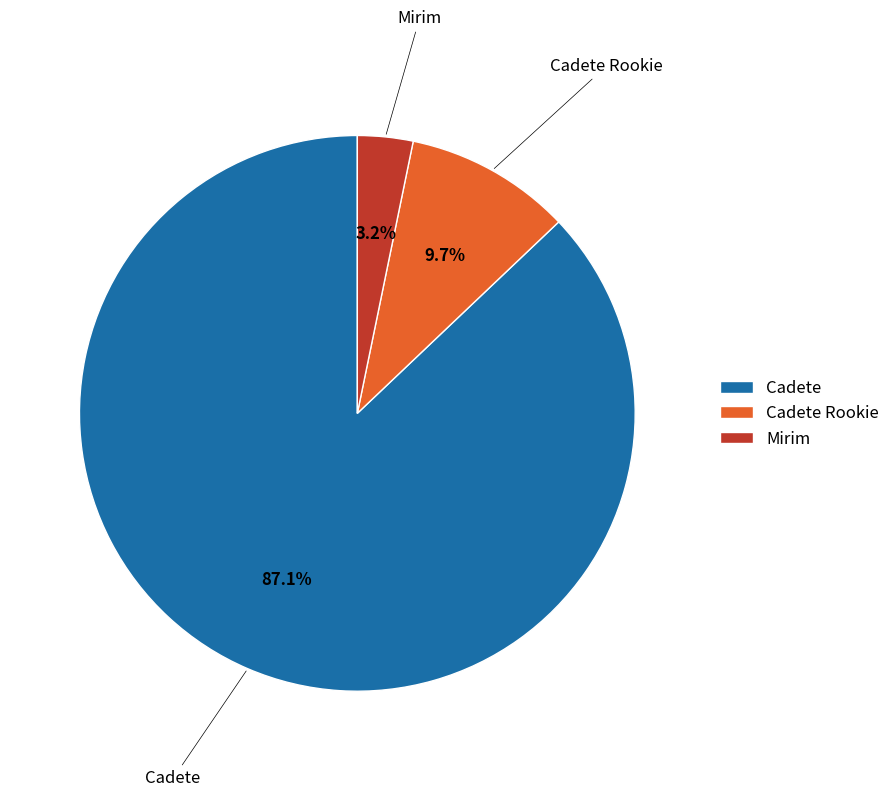

How many slices are in this pie chart?

3